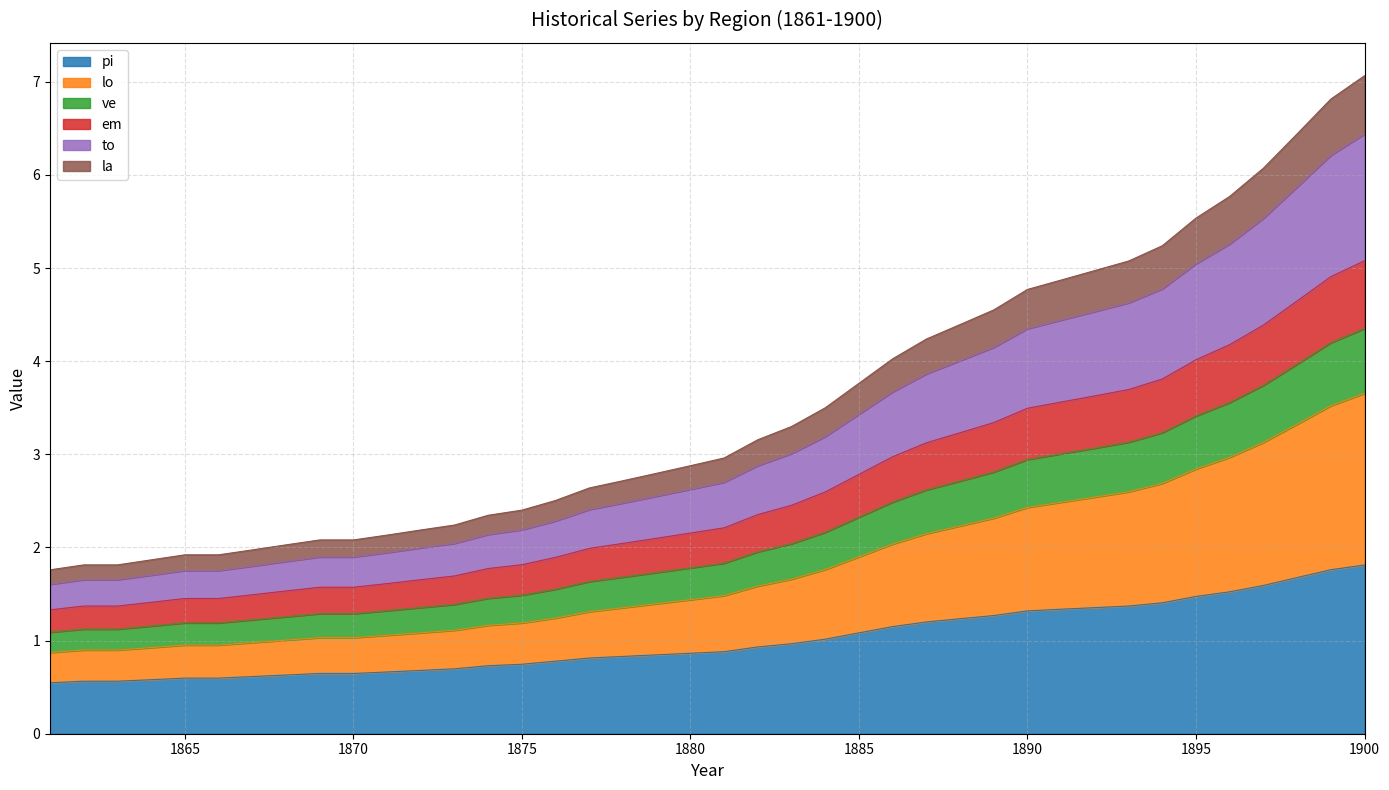

What is the maximum value for pi?

1.8